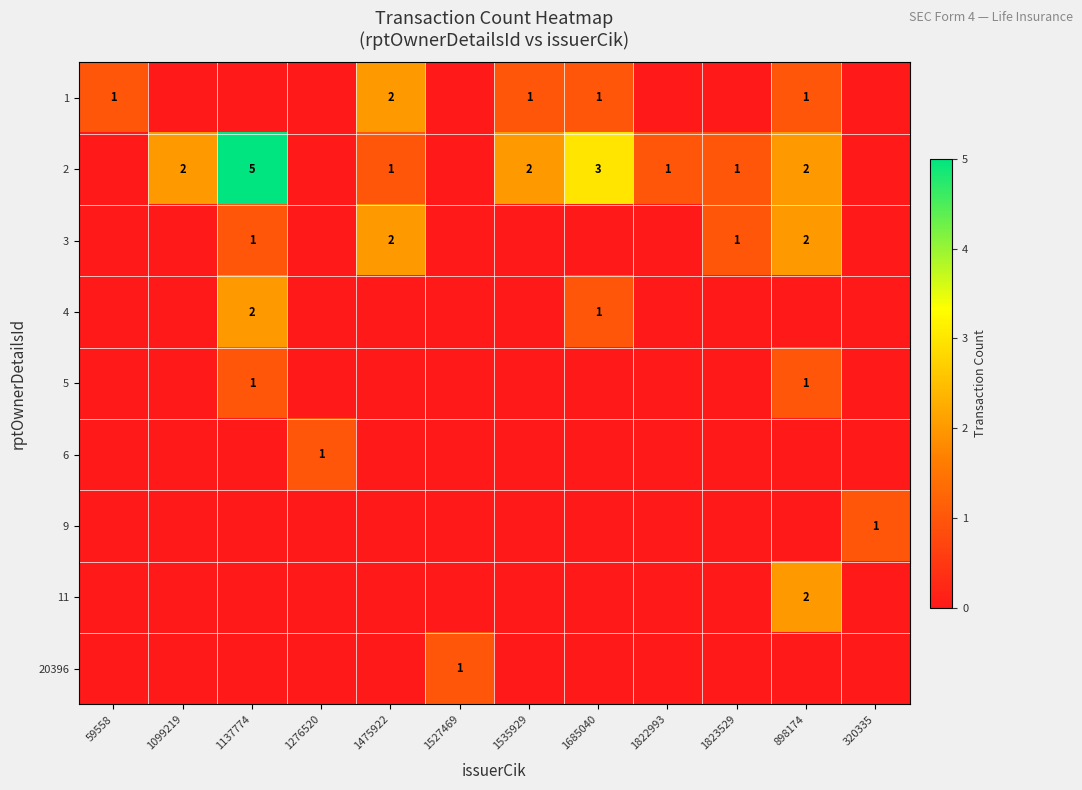

Which category has the highest value across all series?

1137774